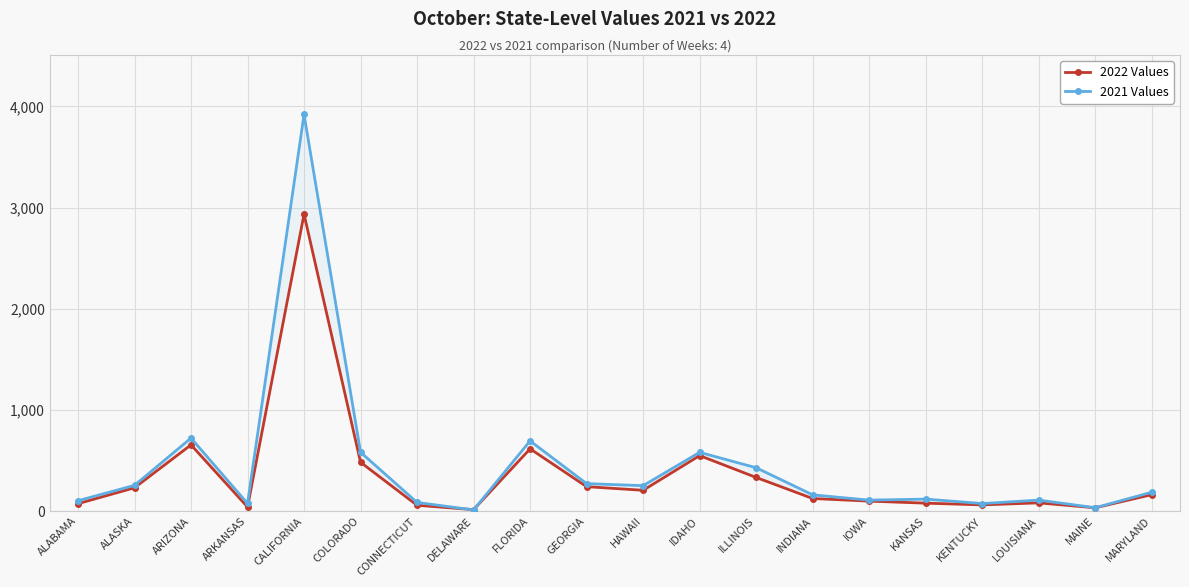

What is the difference between the maximum and minimum values in the 2022 Values series?

2920